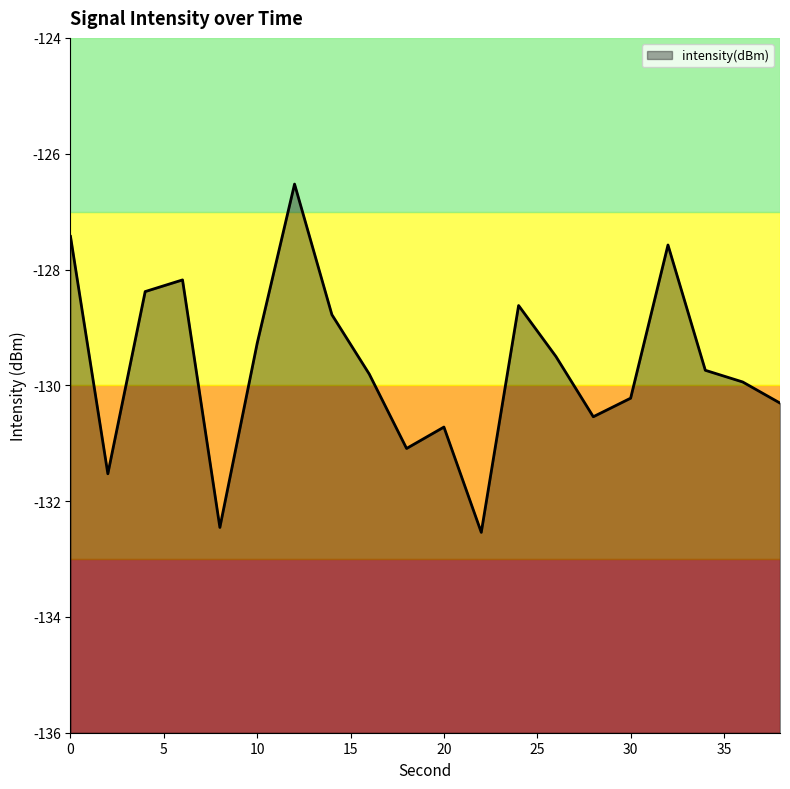

What is the value of the 8th point from the left?

-128.8